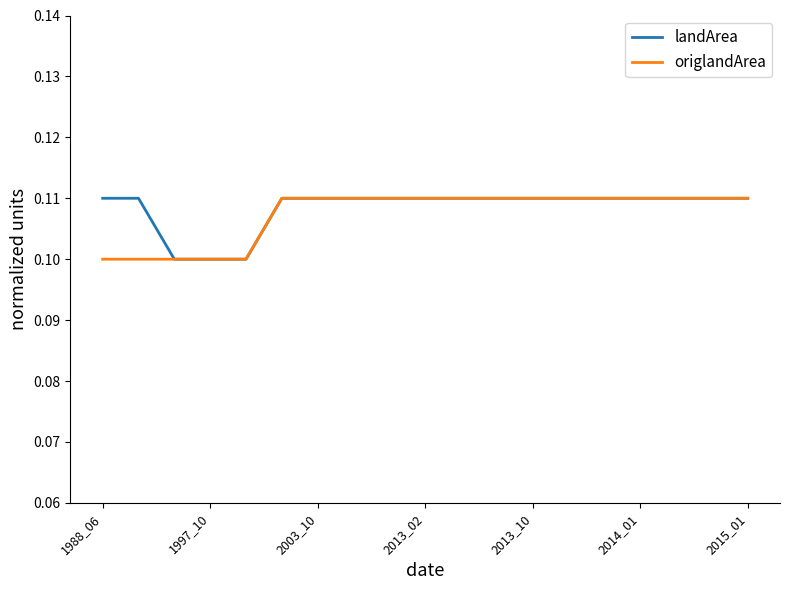

True or false: landArea and origlandArea cross at least once.

False